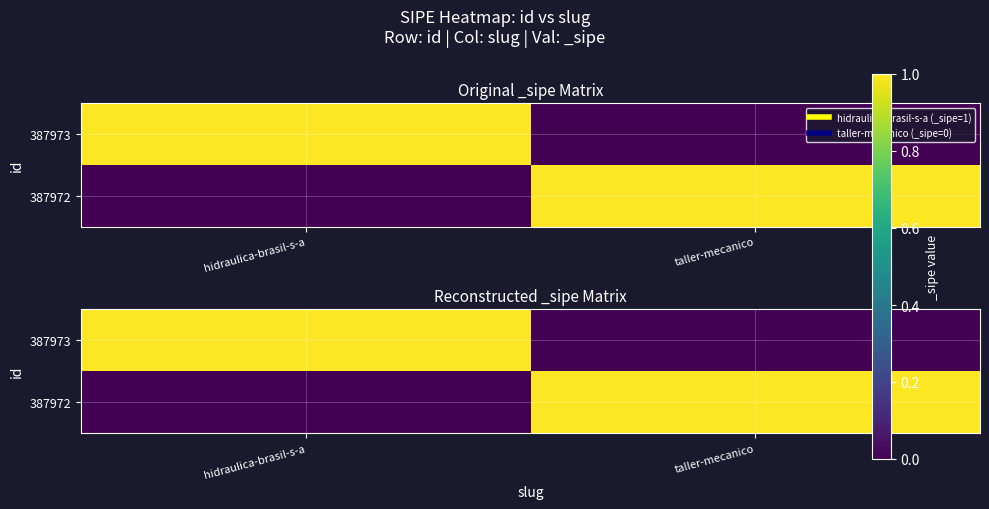

How many values in 387972 are above zero?

1